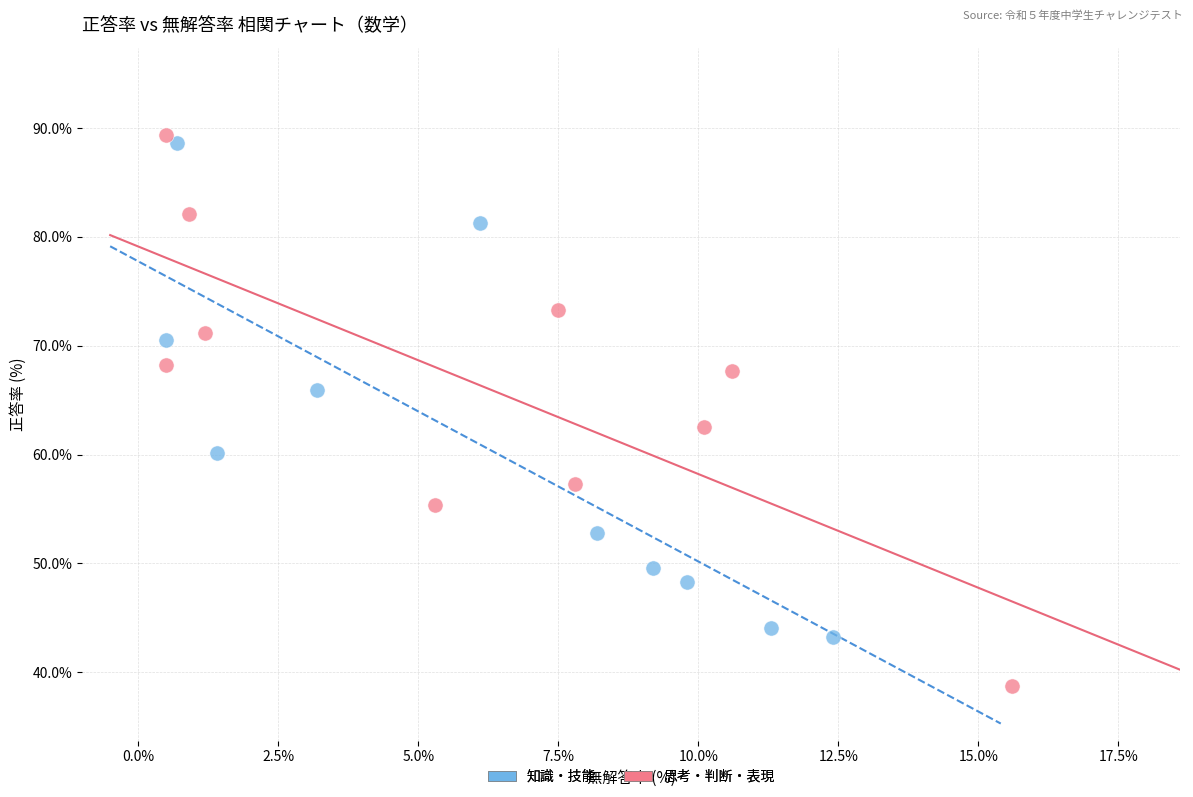

Which series has the largest Y range (max minus min)?

思考・判断・表現